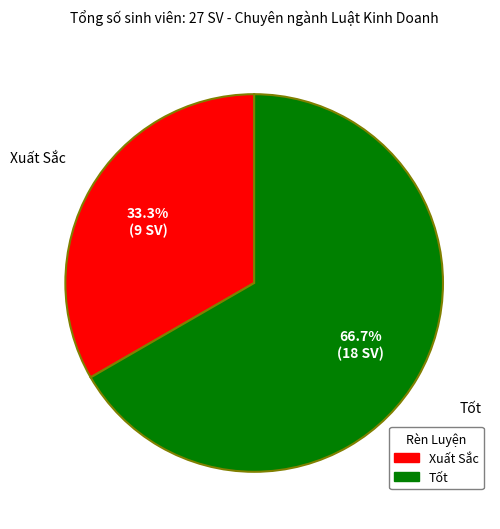

What is the ratio of the value at Xuất Sắc to the value at Tốt?

0.5